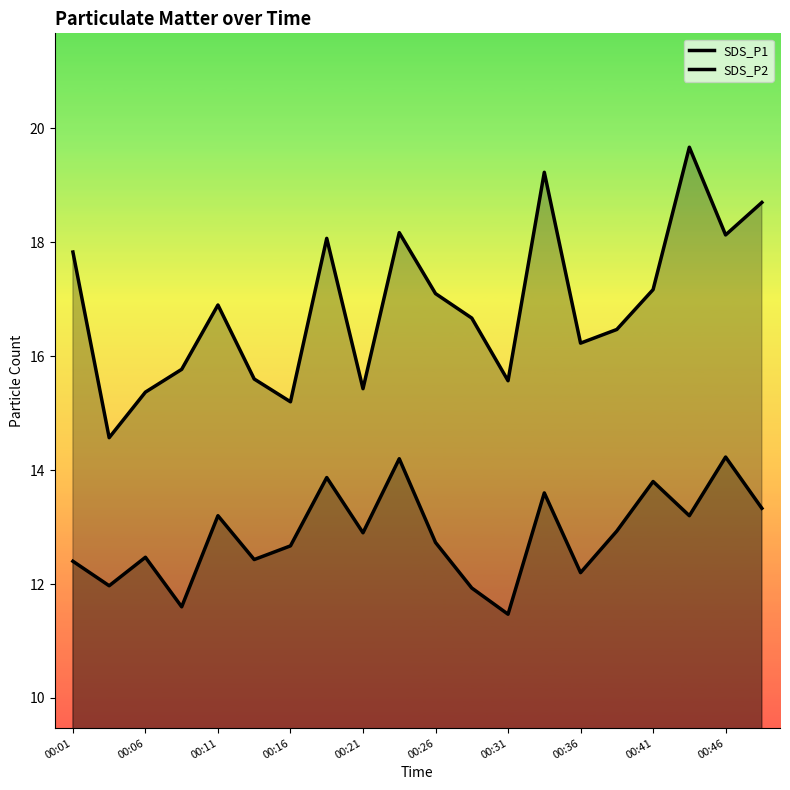

How many values in the SDS_P2 series exceed 12?

16